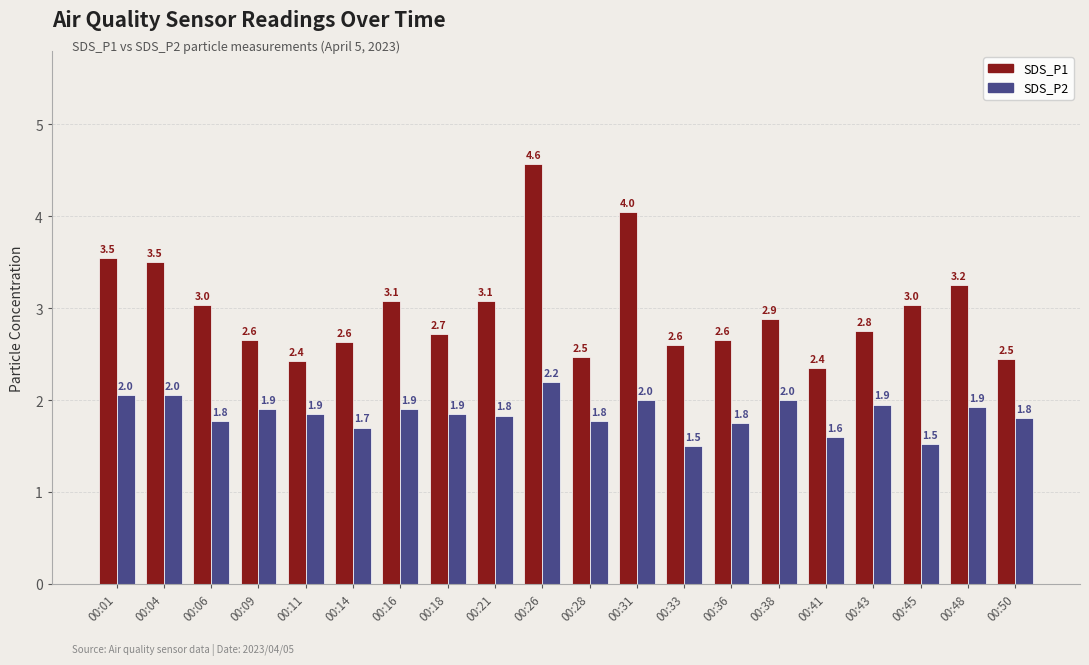

What is the highest value of the SDS_P2 series?

2.2